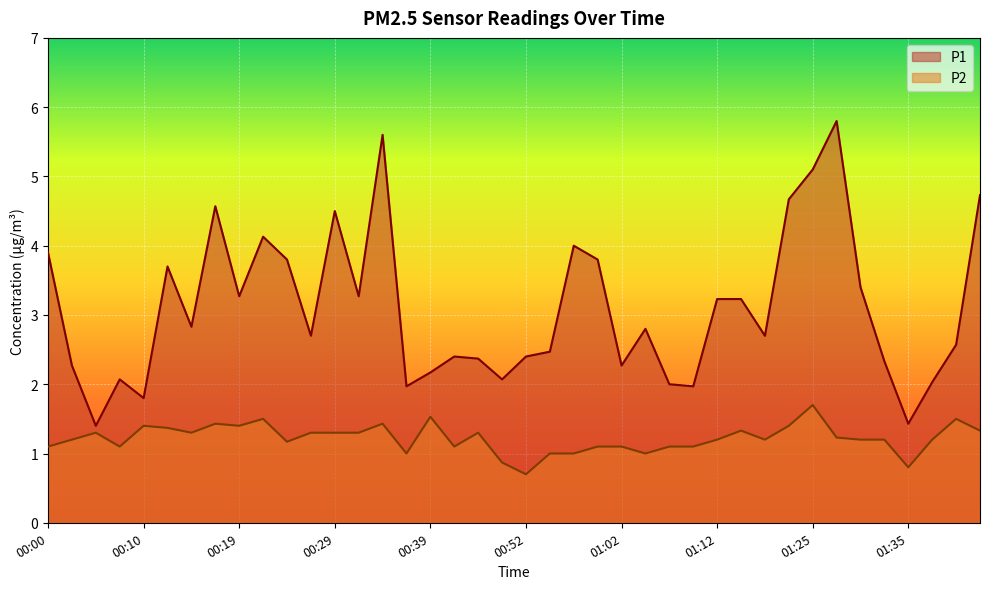

How many lines are shown in the chart?

2